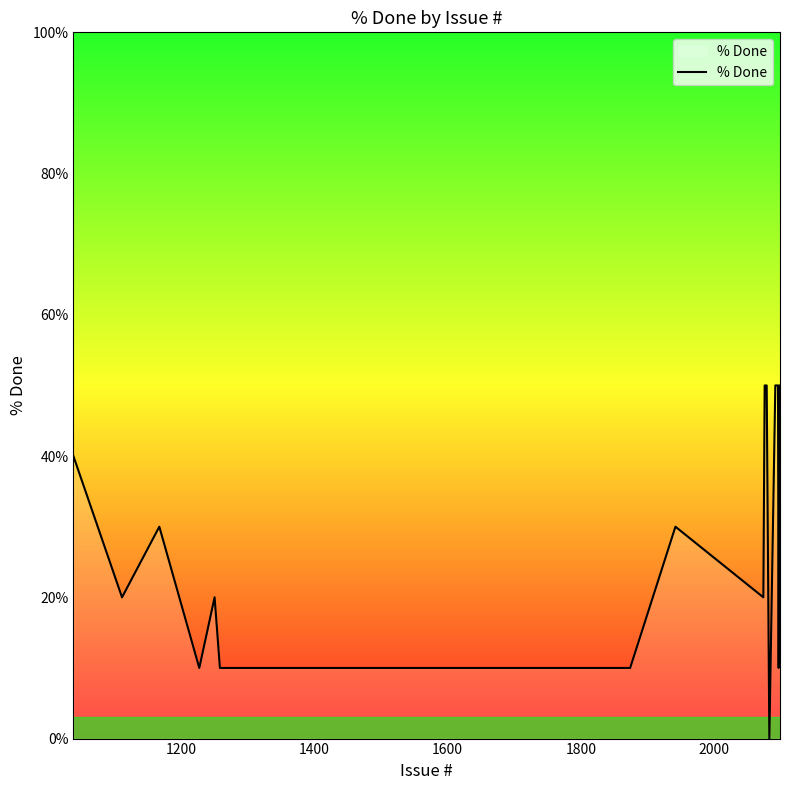

What is the maximum value shown in the chart?

50